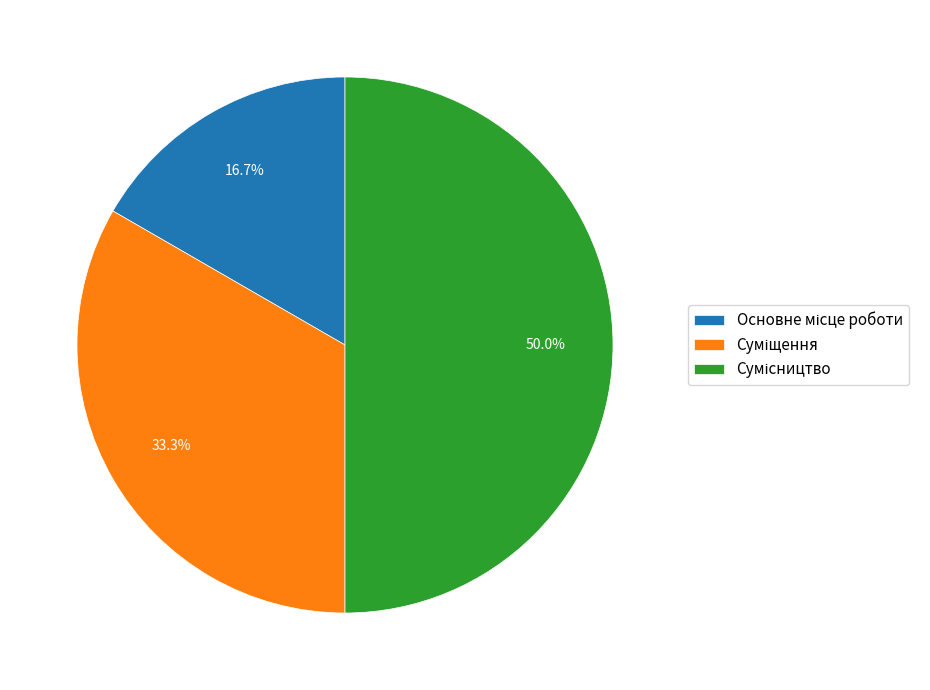

How many slices are in this pie chart?

3